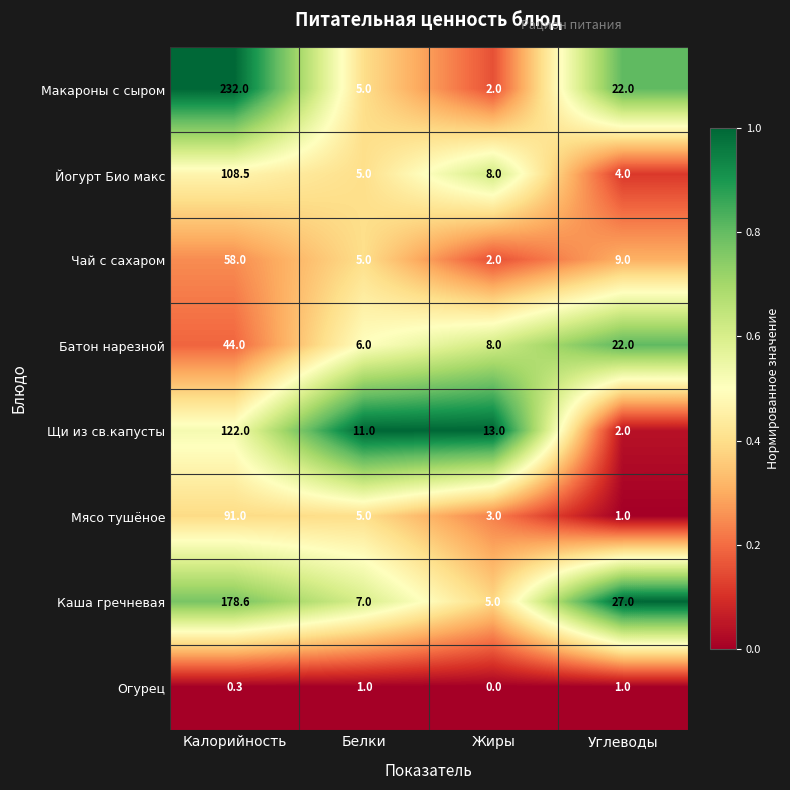

Which series changed the most between Белки and Углеводы?

Каша гречневая